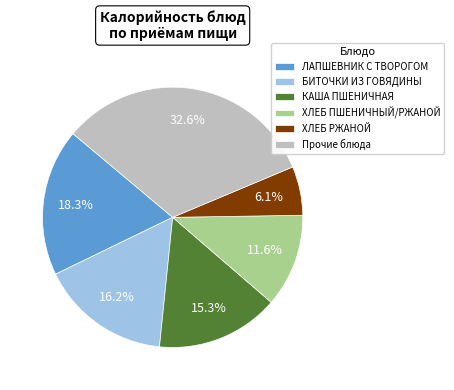

Which has a higher value, КАША ПШЕНИЧНАЯ or ЛАПШЕВНИК С ТВОРОГОМ?

ЛАПШЕВНИК С ТВОРОГОМ